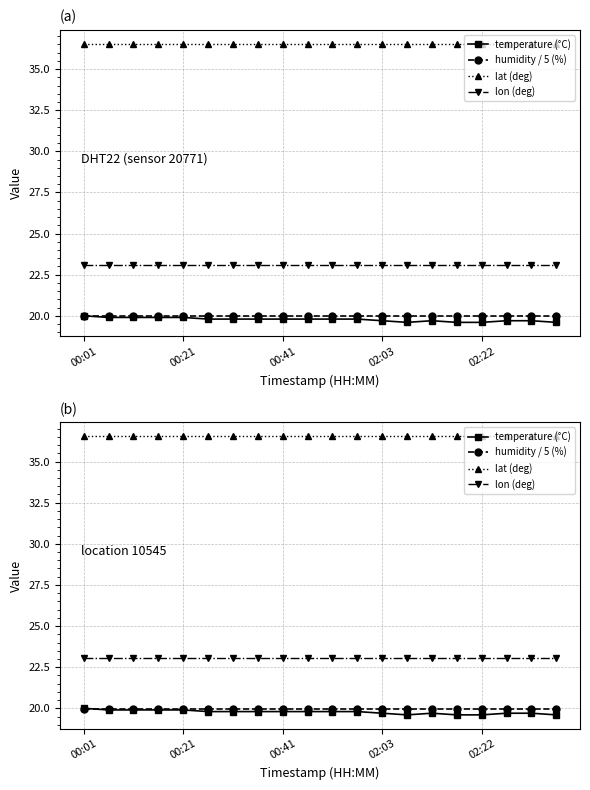

At which label does lat (deg) reach its minimum?

00:01